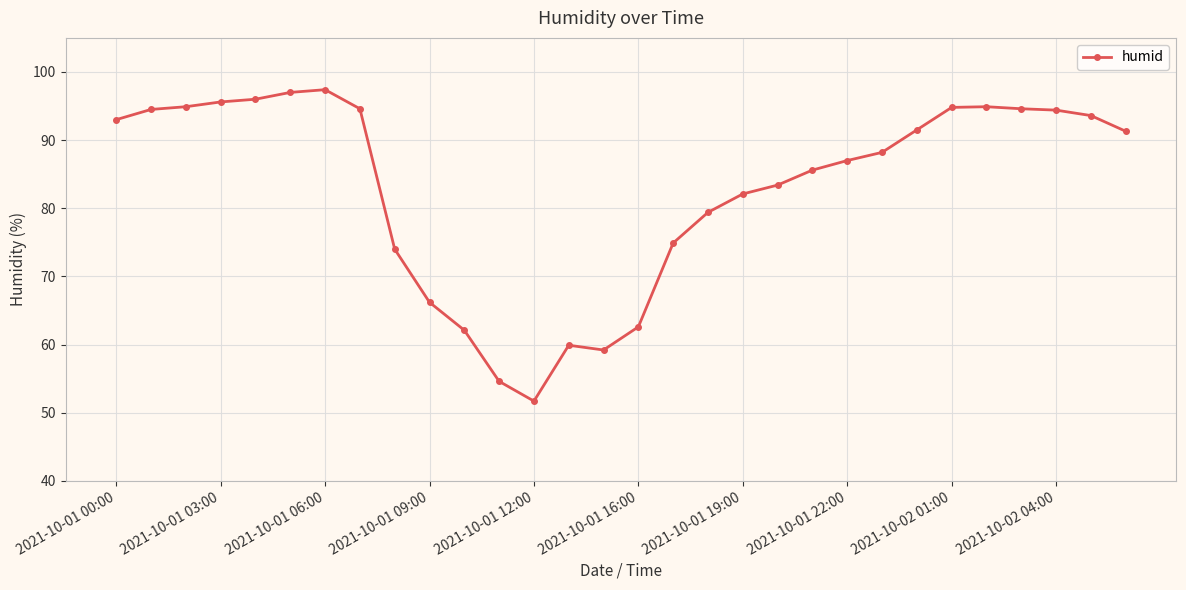

What is the difference between the second highest and minimum values?

45.3